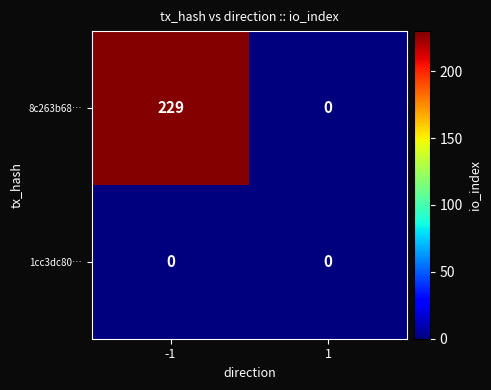

What is the maximum value for 8c263b68…?

229